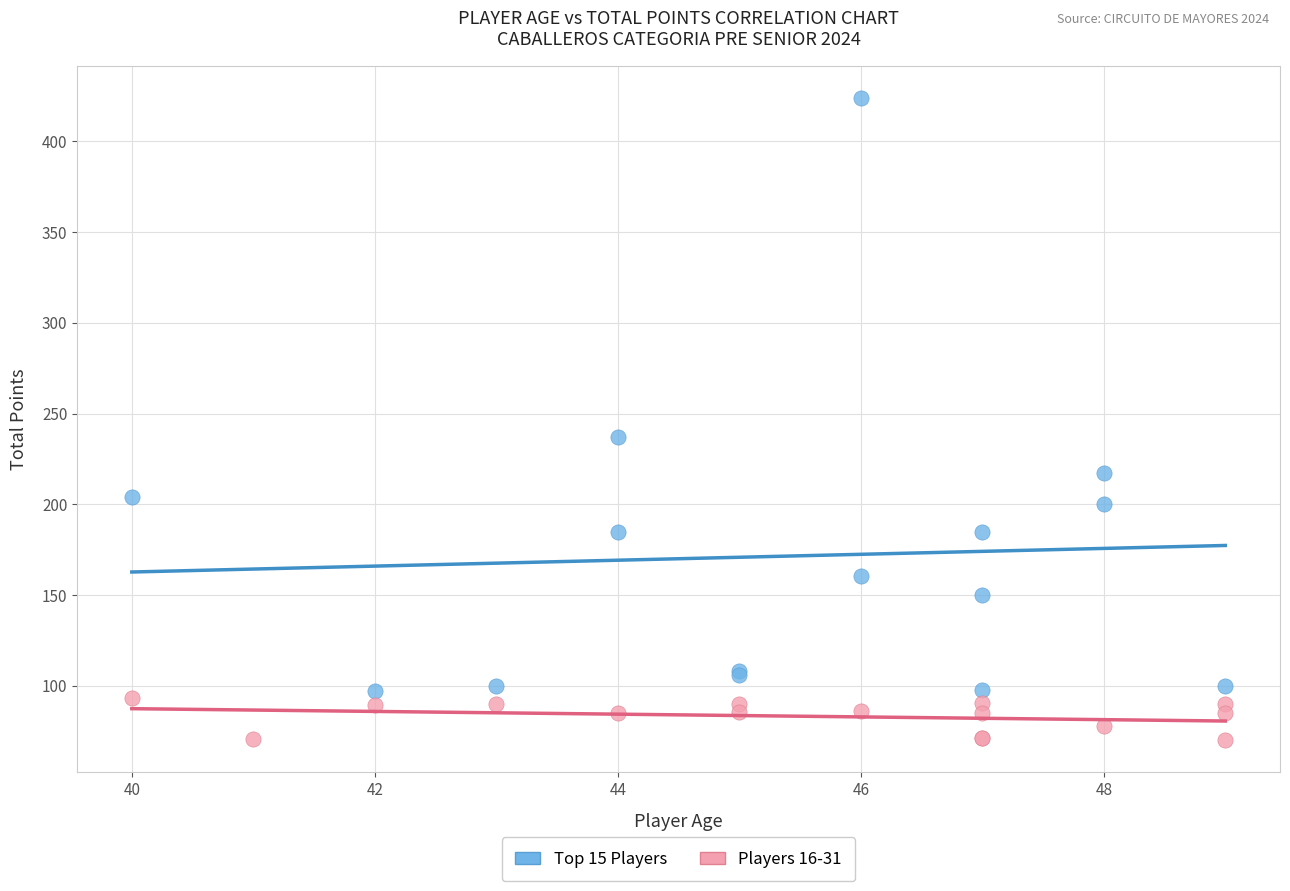

Which series reaches the maximum Y coordinate?

Top 15 Players